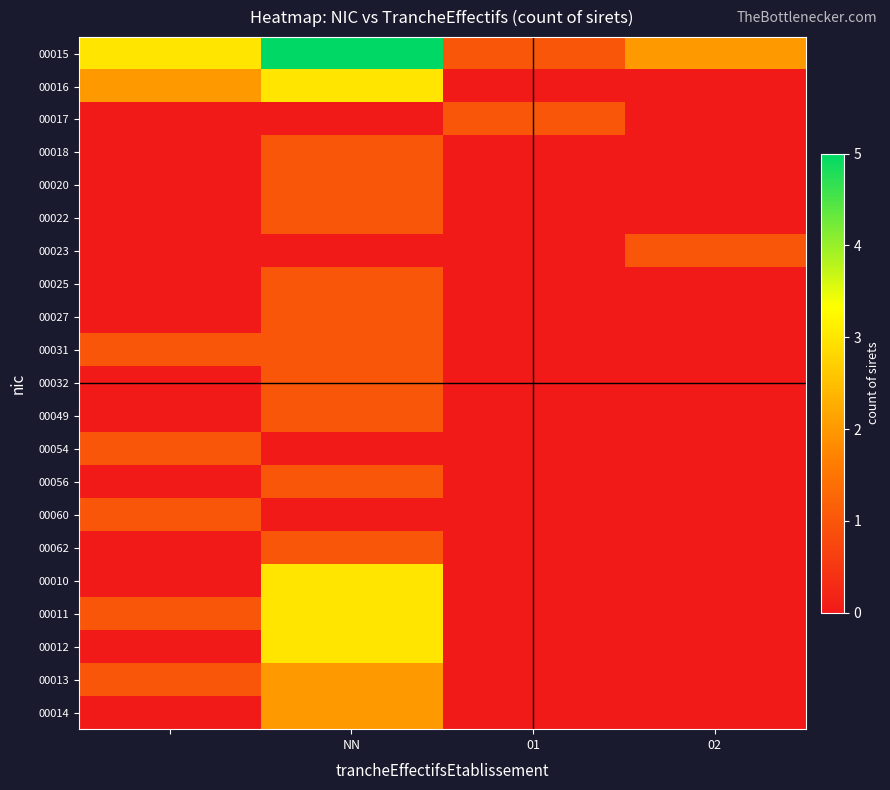

What is the maximum value shown in the chart?

5